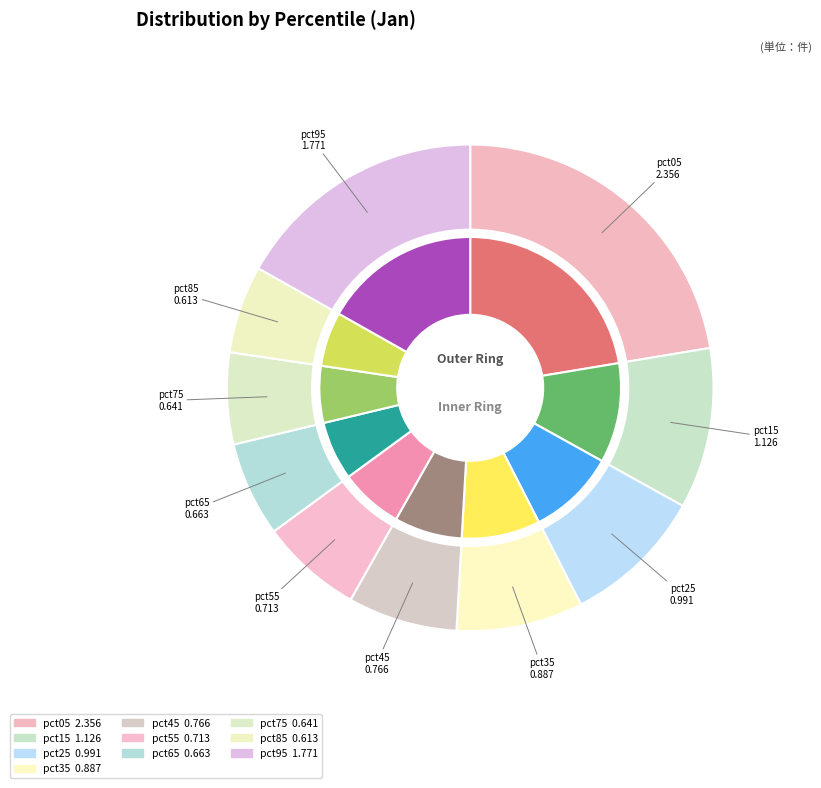

What is the largest slice in the pie chart?

pct05